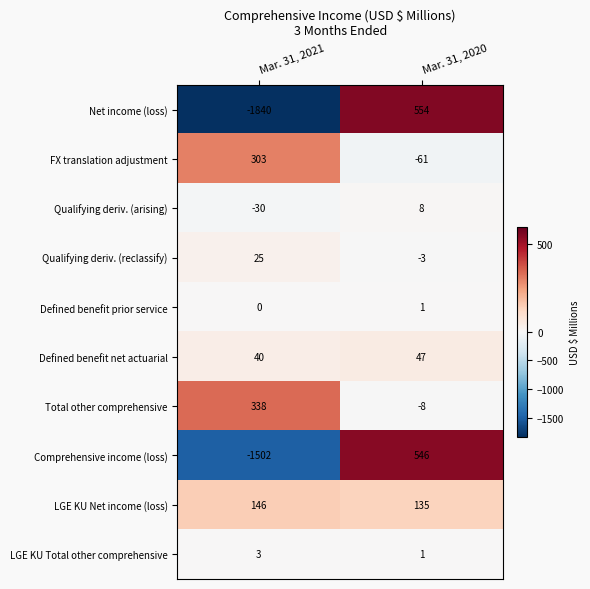

Where is Comprehensive income (loss) nearest to the value -478?

Mar. 31, 2021